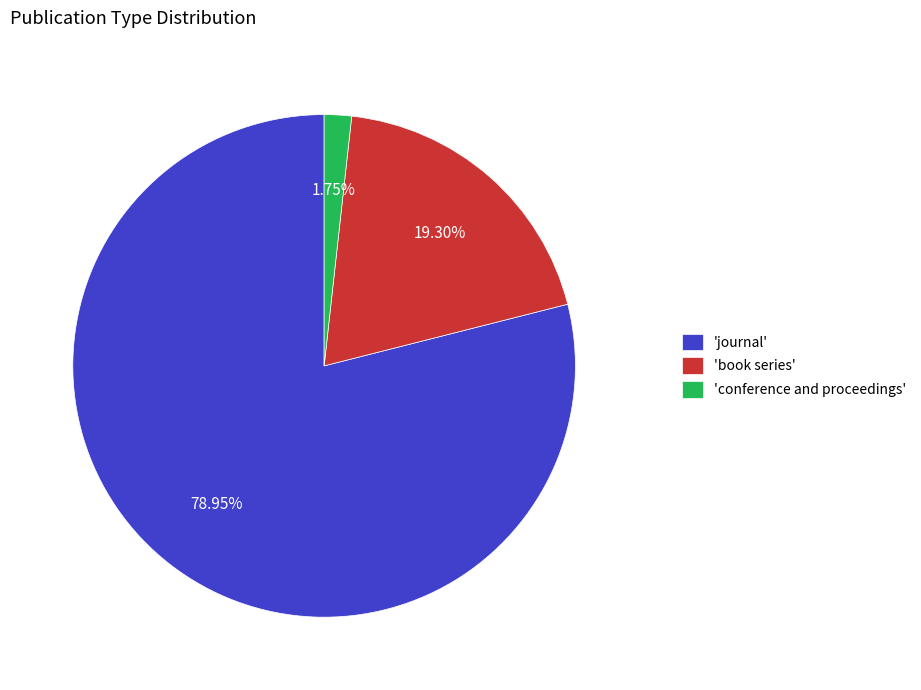

Combined, do 'book series' and 'journal' account for over 50%?

Yes